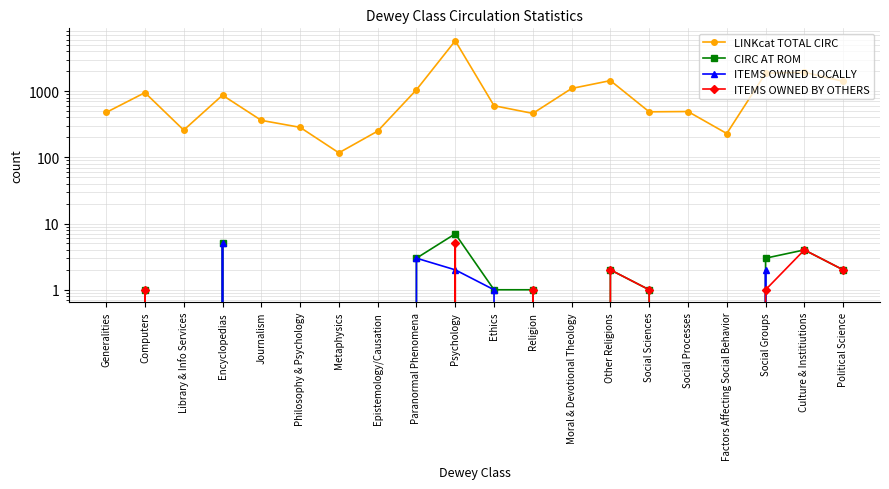

What is the total value across all series at Political Science?

1409